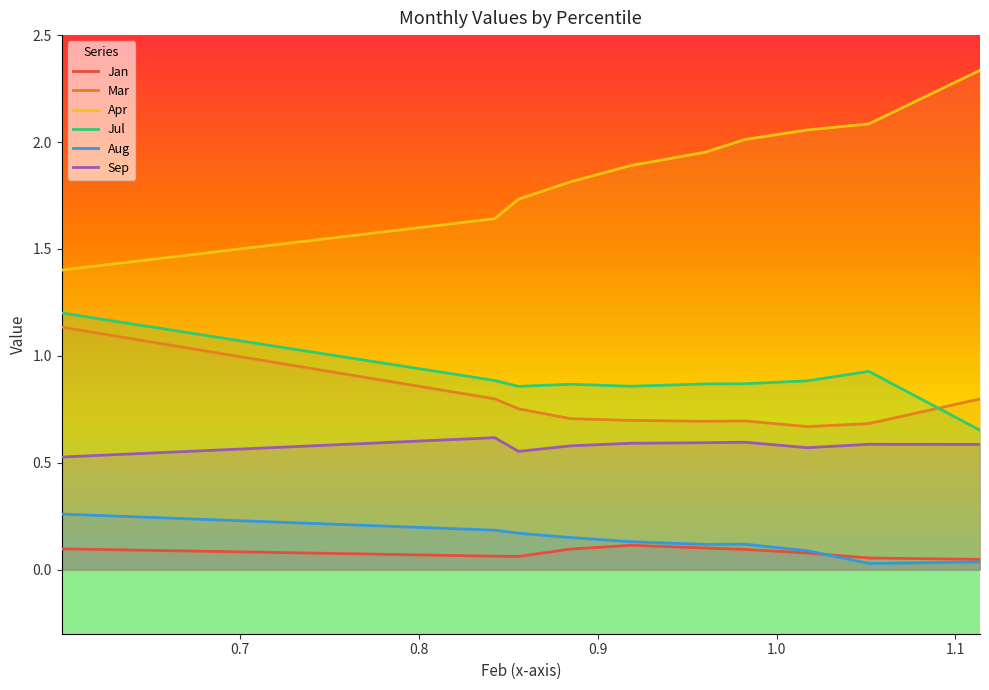

What is the value of the Jul point at the 1st from the left?

1.2